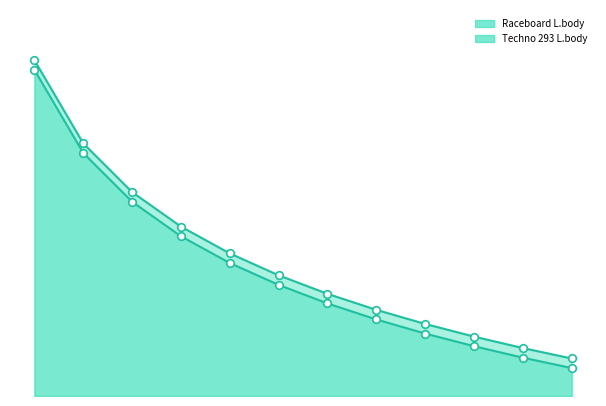

Which series has the largest total across all categories?

Techno 293 L.body line